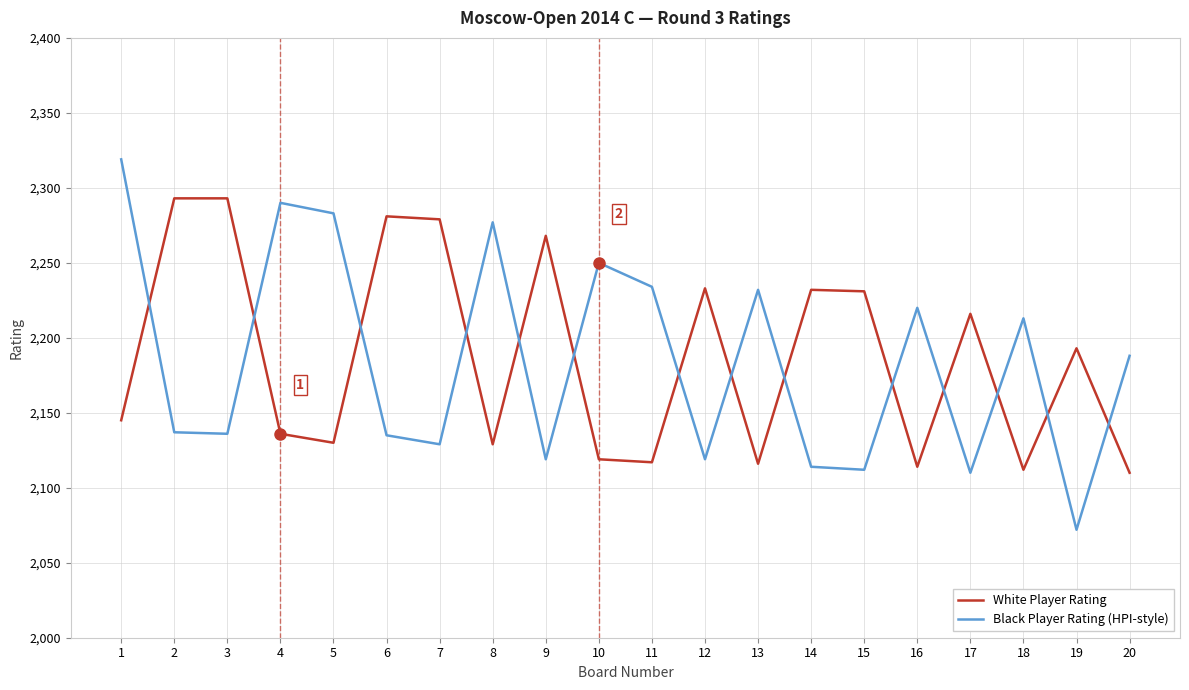

How many intersections are there between White Player Rating and Black Player Rating (HPI-style)?

14